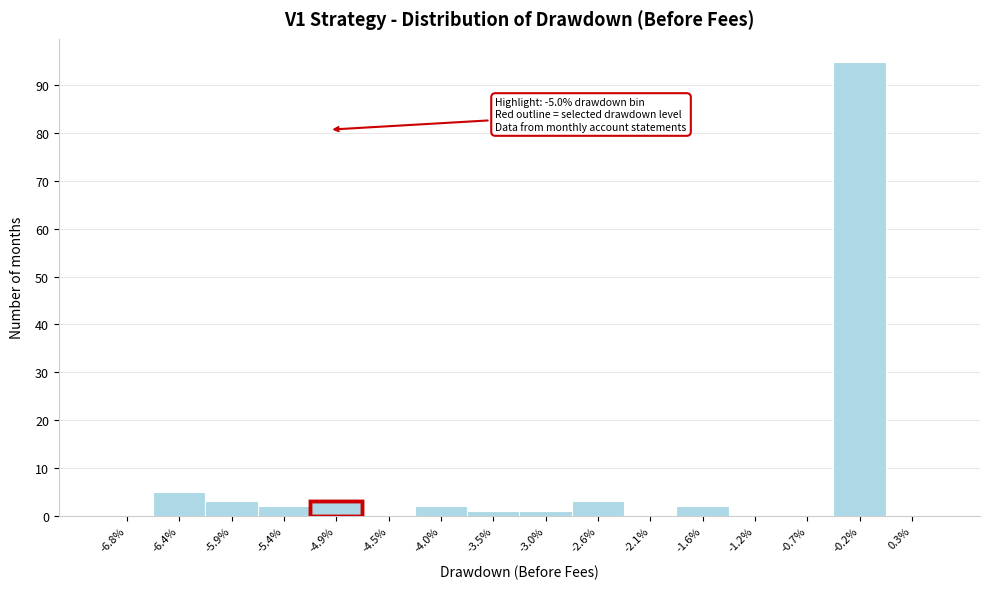

Reading left to right, extract all data points from this chart.

-6.8%=0	-6.4%=5	-5.9%=3	-5.4%=2	-4.9%=3	-4.5%=0	-4.0%=2	-3.5%=1	-3.0%=1	-2.6%=3	-2.1%=0	-1.6%=2	-1.2%=0	-0.7%=0	-0.2%=95	0.3%=0